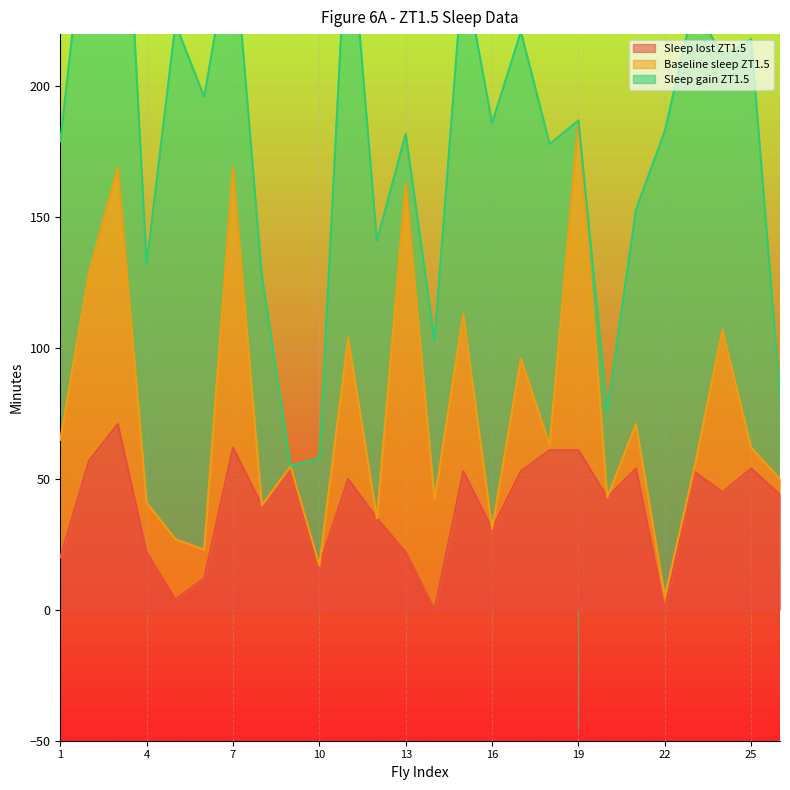

What is the total value across all series at 20?

76